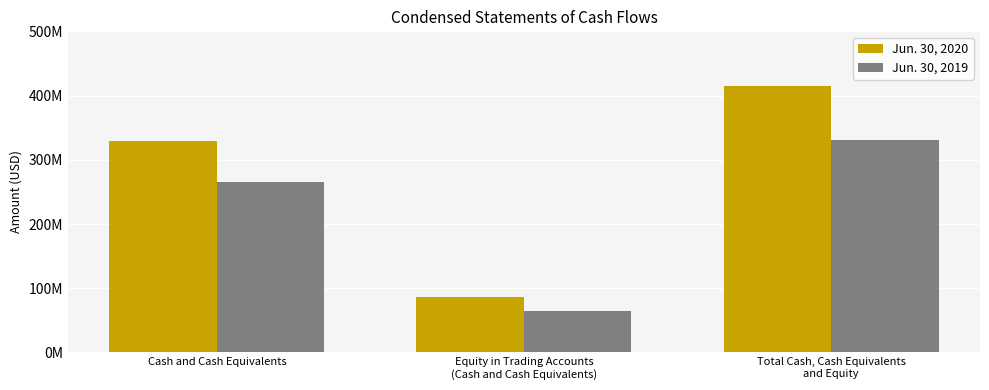

At which label does Jun. 30, 2020 reach its minimum?

Equity in Trading Accounts
(Cash and Cash Equivalents)